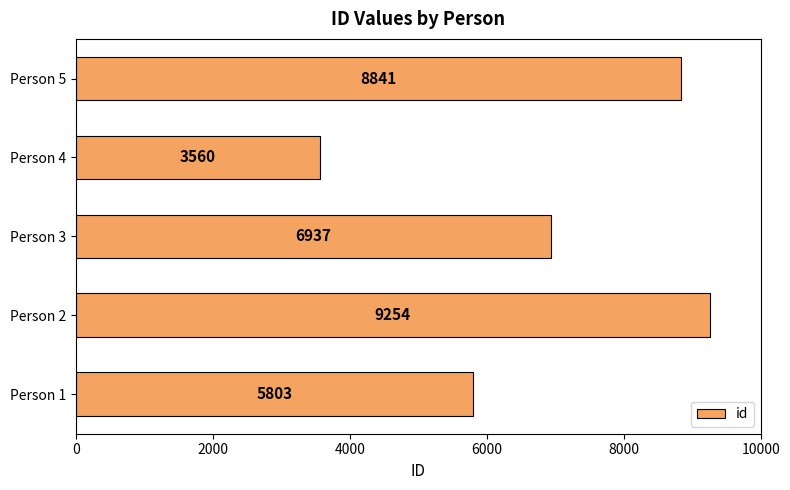

List the labels in order of value, largest first.

Person 2, Person 5, Person 3, Person 1, Person 4